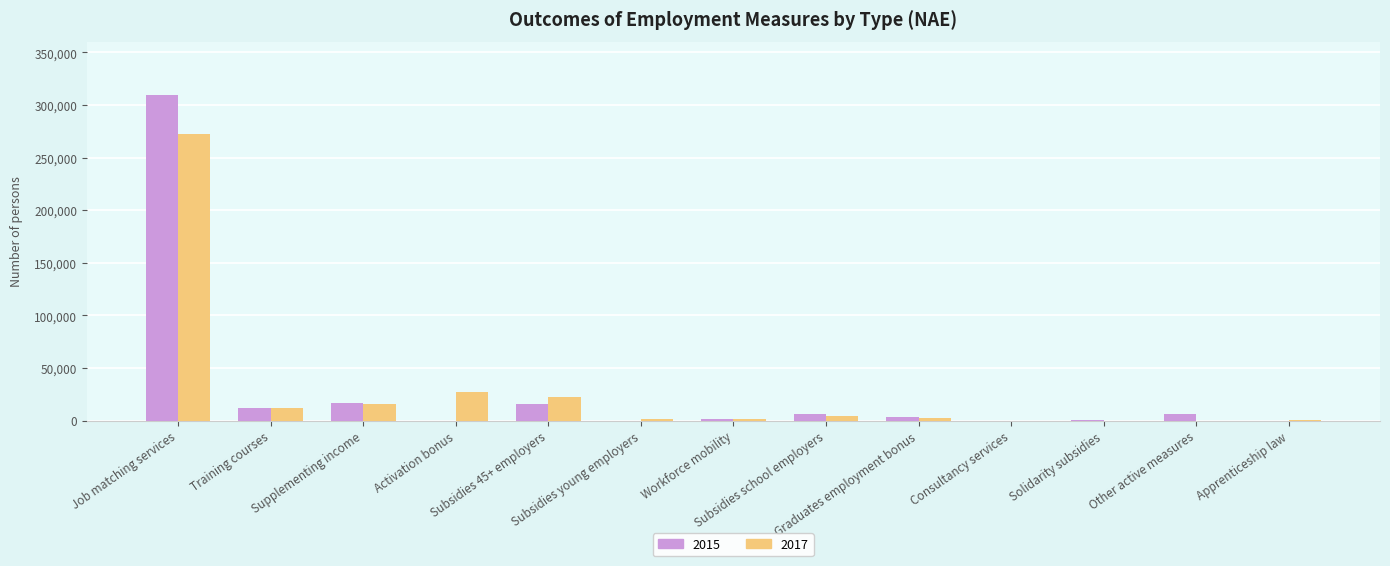

What is the maximum value shown in the chart?

309303